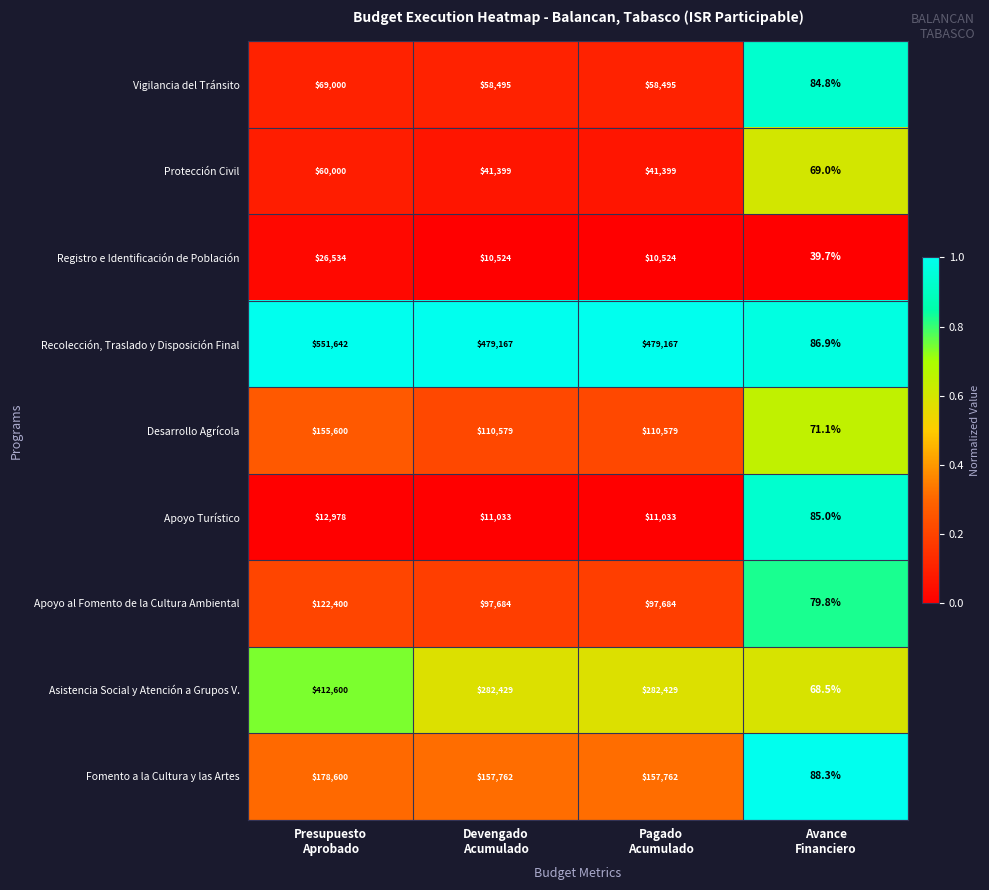

Which label corresponds to the largest value in the chart?

Presupuesto
Aprobado